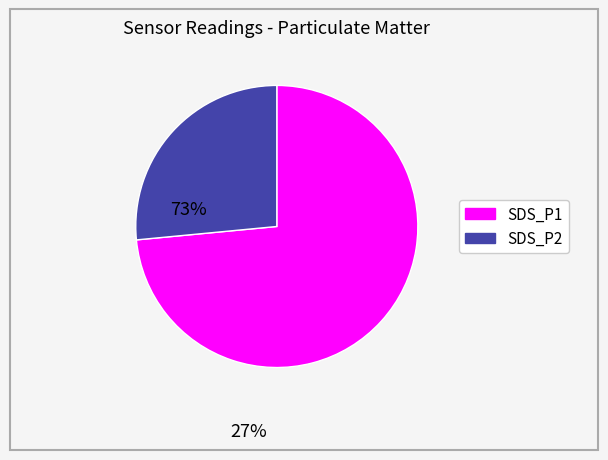

True or false: SDS_P2 accounts for 27% of the total.

True